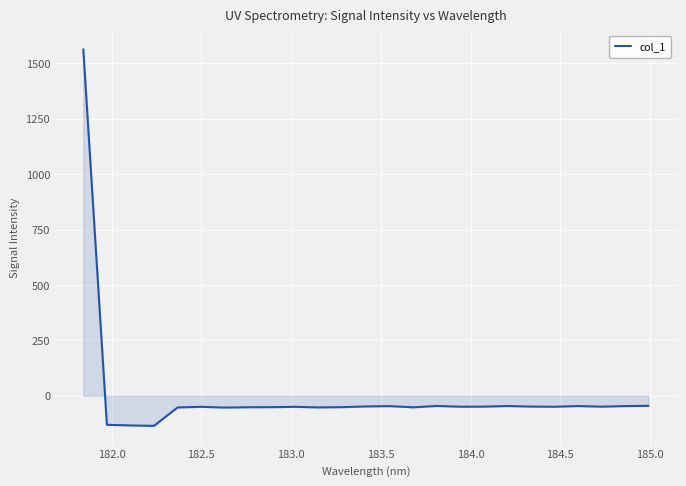

What is the minimum value shown in the chart?

-135.4